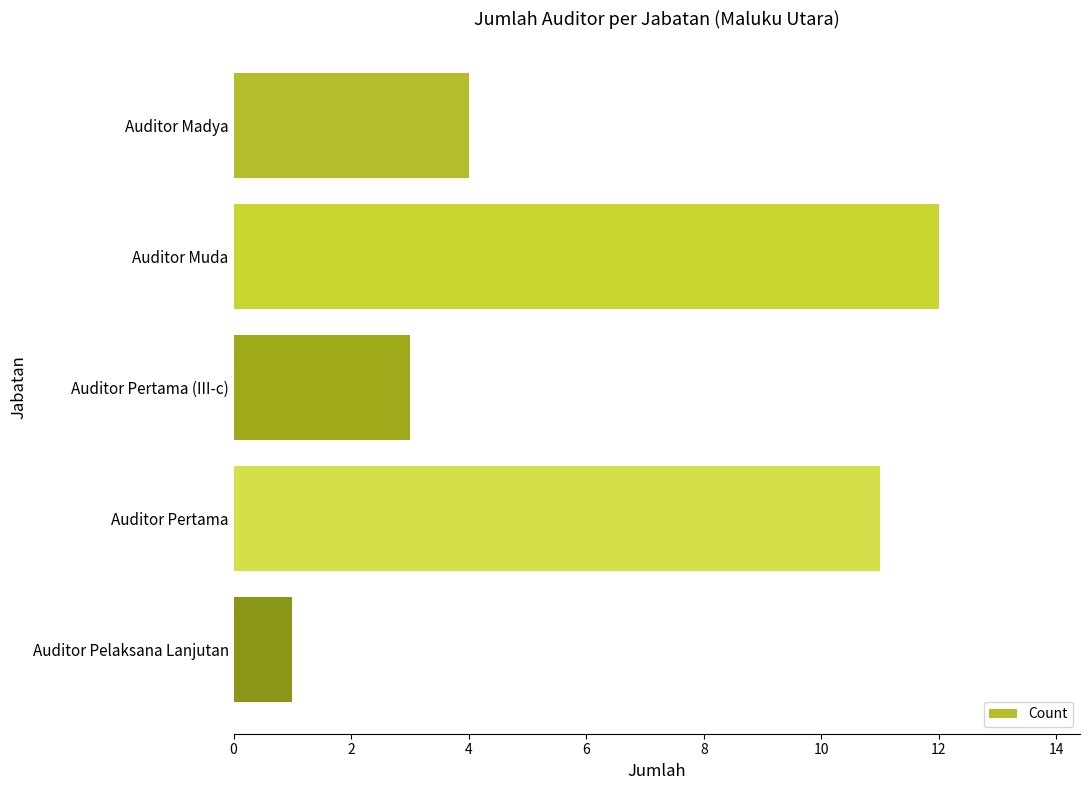

Rank the categories by value from highest to lowest.

Auditor Muda, Auditor Pertama, Auditor Madya, Auditor Pertama (III-c), Auditor Pelaksana Lanjutan